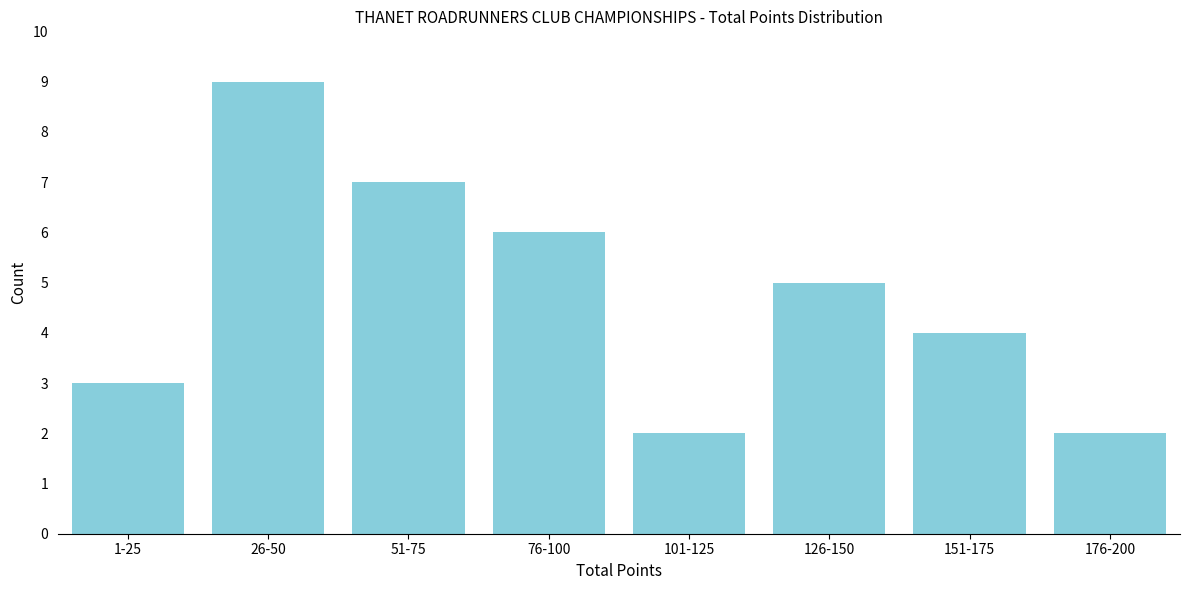

Reading right to left, what are all the values shown in this chart?

2	4	5	2	6	7	9	3